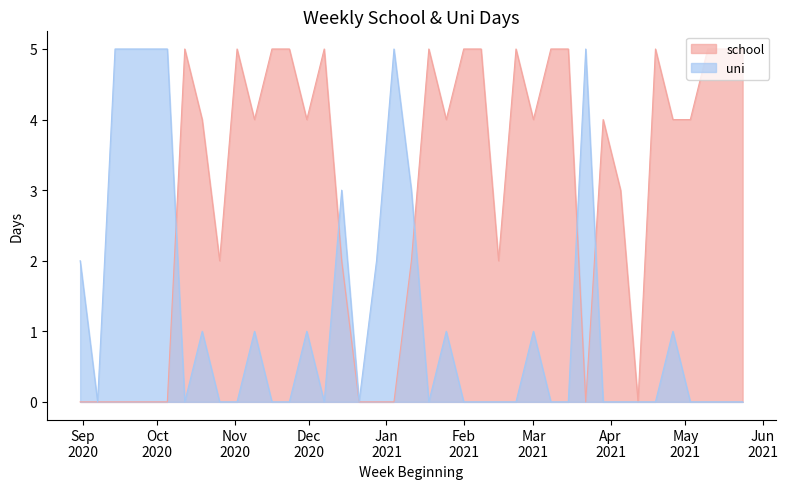

In school, how many points are lower than both neighbors (excluding endpoints)?

8